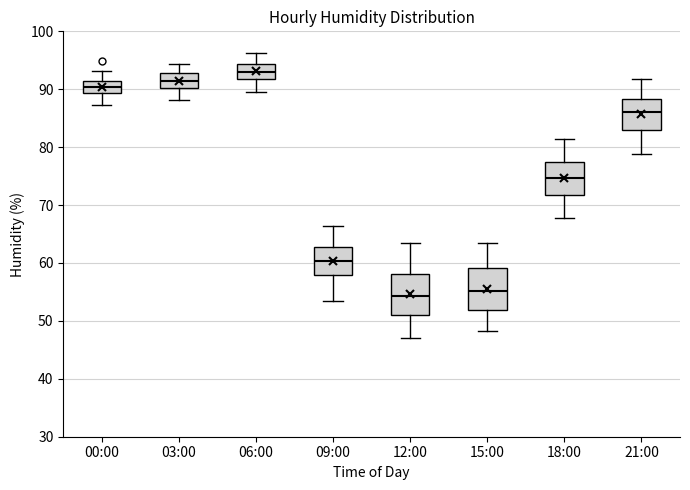

Which box has the highest median line?

06:00